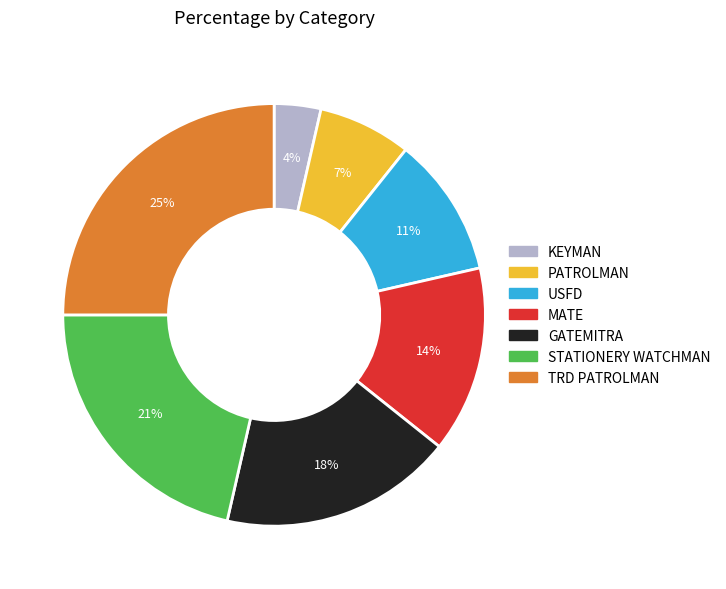

How many slices are in this pie chart?

7